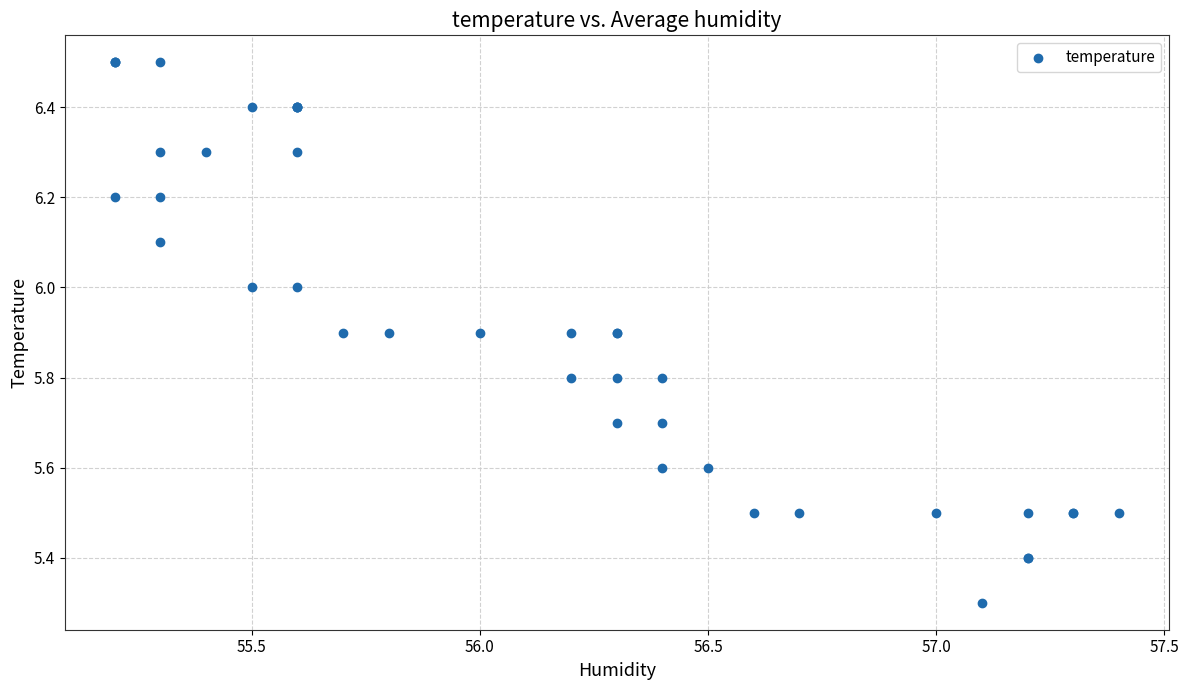

What Y value in the scatter plot is closest to 5?

5.3